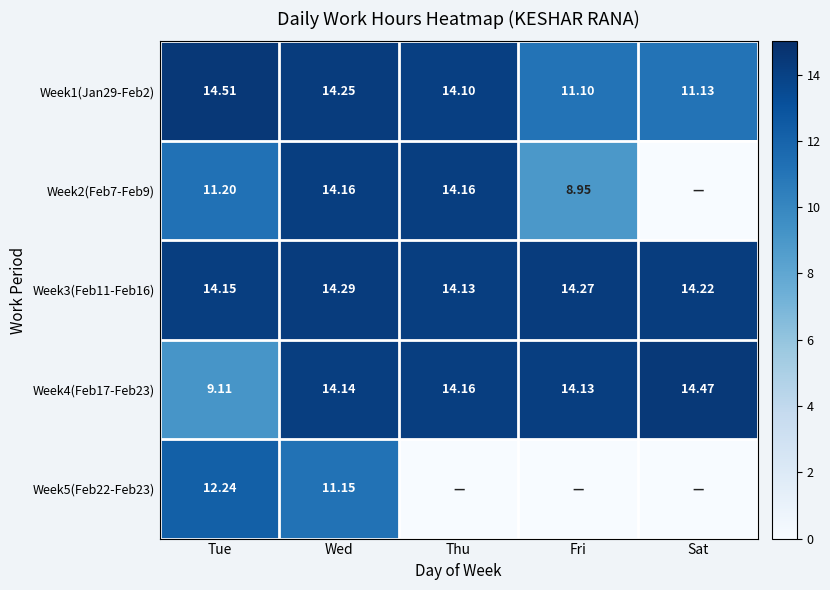

Rank the series at Wed from highest to lowest value.

Week3(Feb11-Feb16), Week1(Jan29-Feb2), Week2(Feb7-Feb9), Week4(Feb17-Feb23), Week5(Feb22-Feb23)